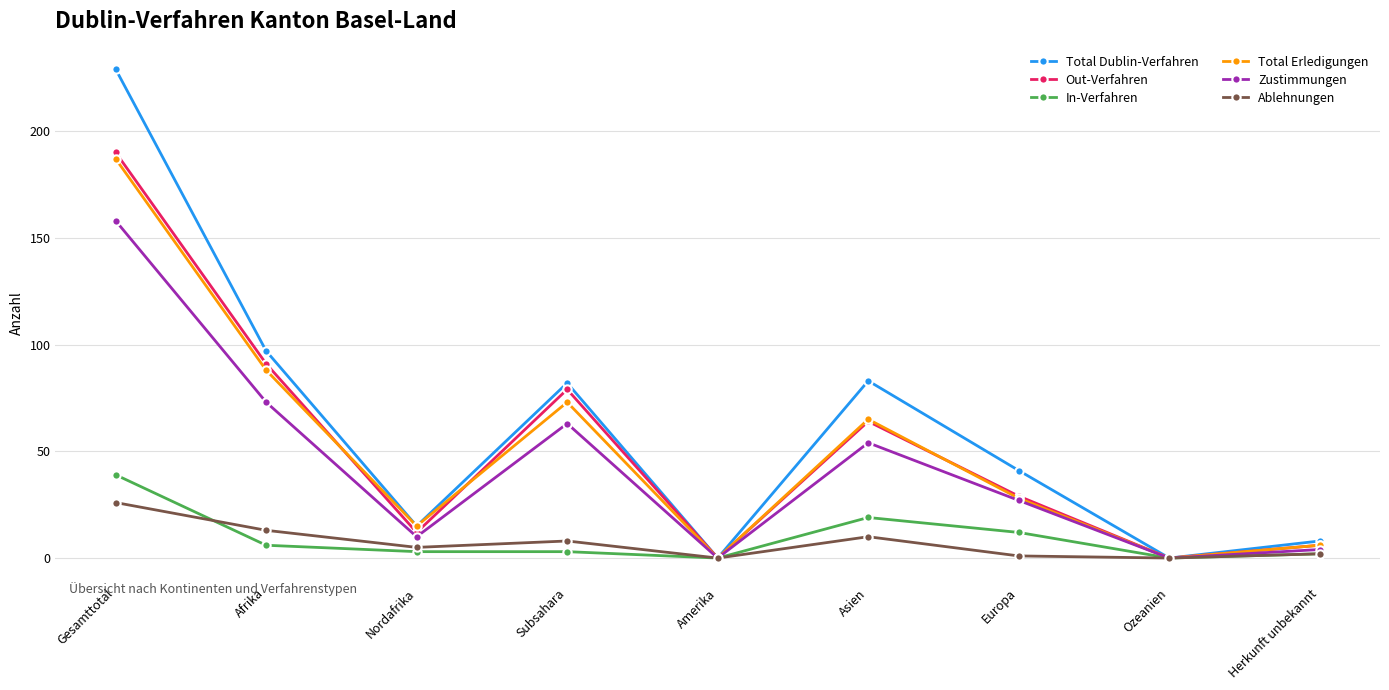

Which series has the largest range (max minus min)?

Total Dublin-Verfahren